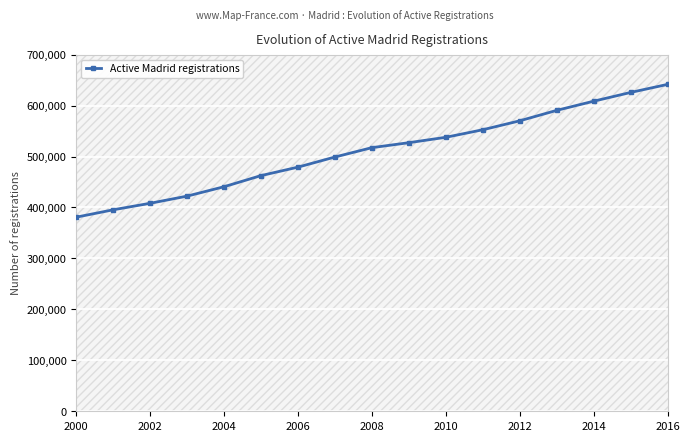

Does the chart display data point markers on the line(s)?

Yes